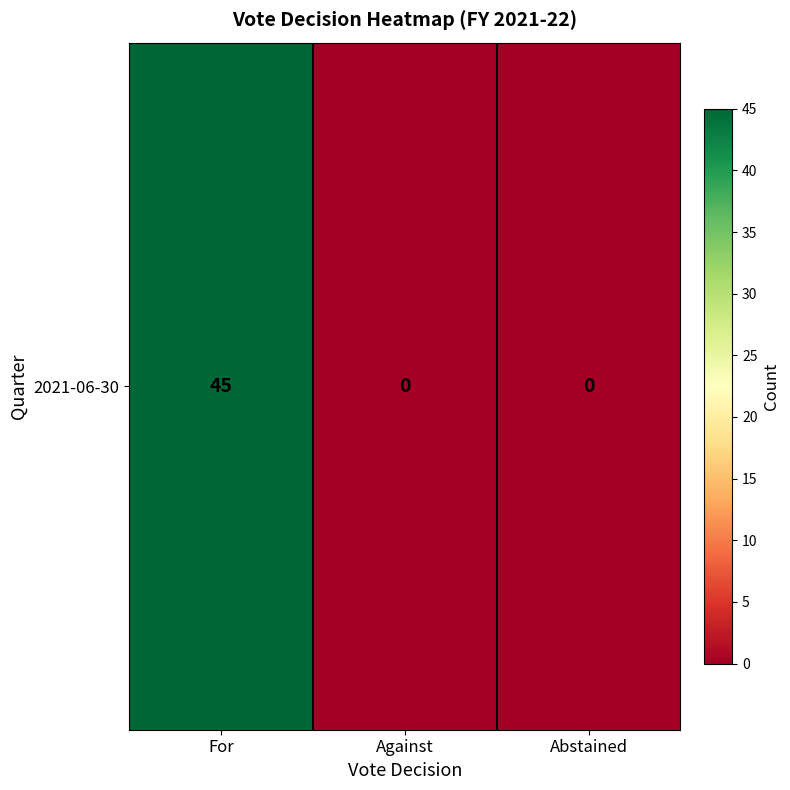

Rank the categories by value from lowest to highest.

Against, Abstained, For